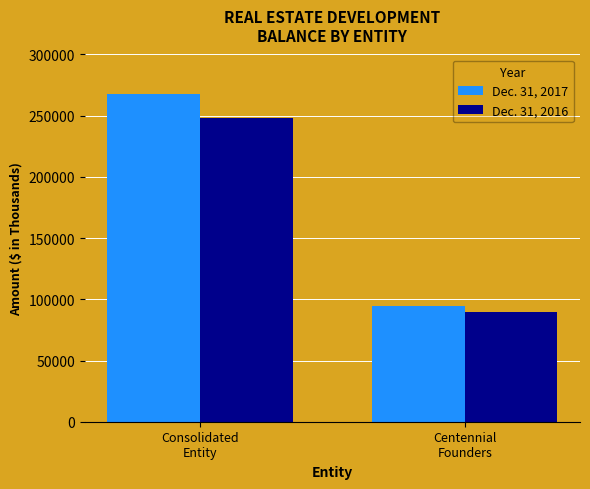

What is the label of the 1st bar from the right?

Centennial
Founders